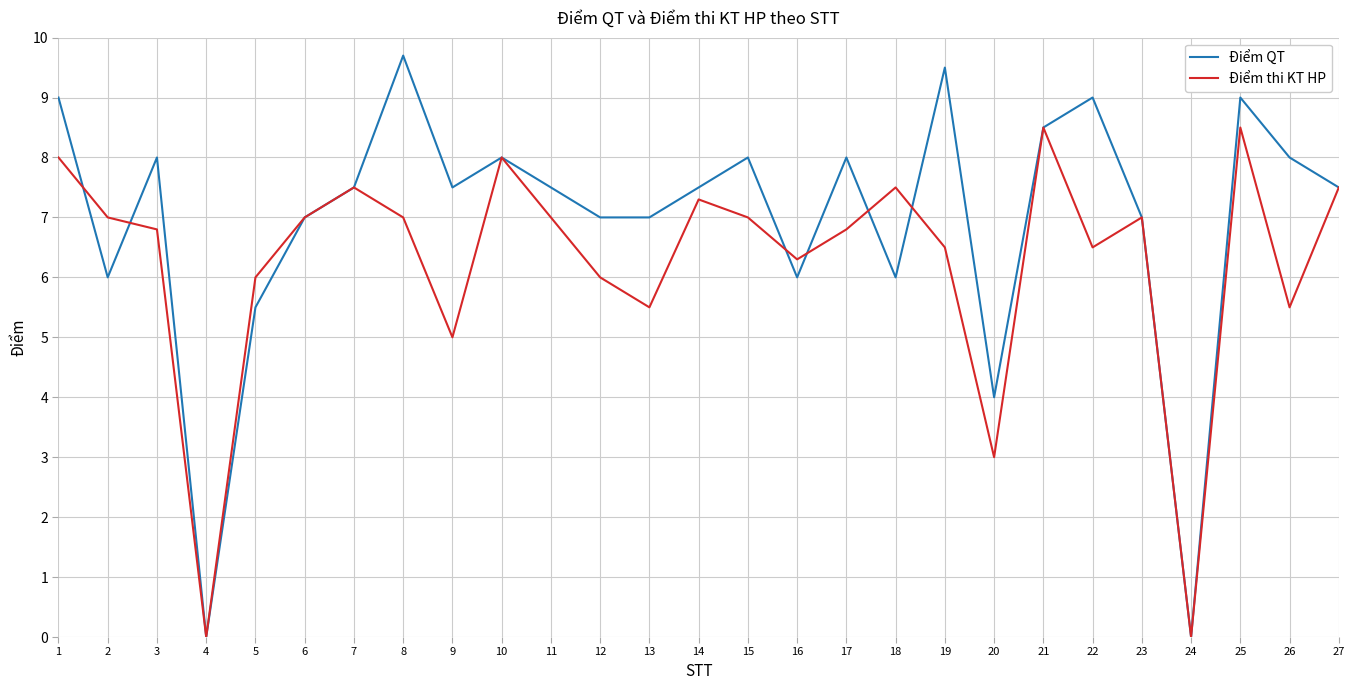

Rank the series by their maximum value, from lowest to highest.

Điểm thi KT HP, Điểm QT